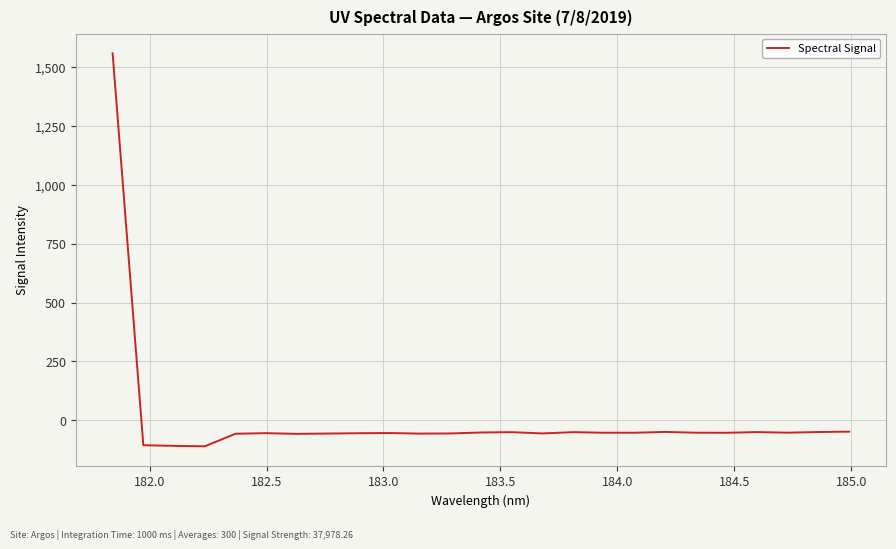

What is the smallest value displayed?

-111.0